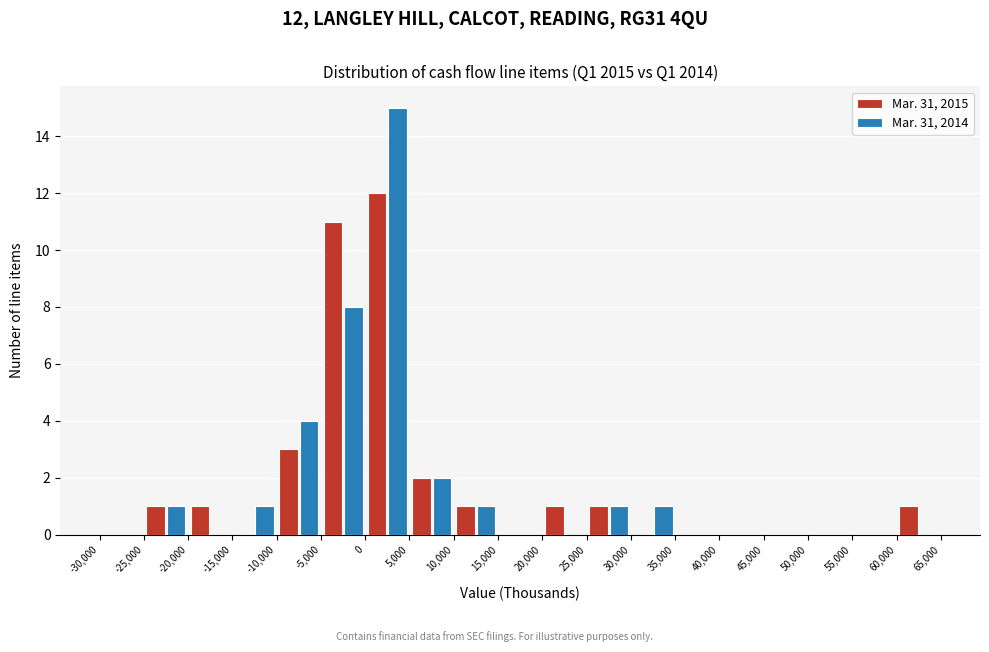

In the Mar. 31, 2015 series, which range on the x-axis has the tallest bar?

0 to 5,000